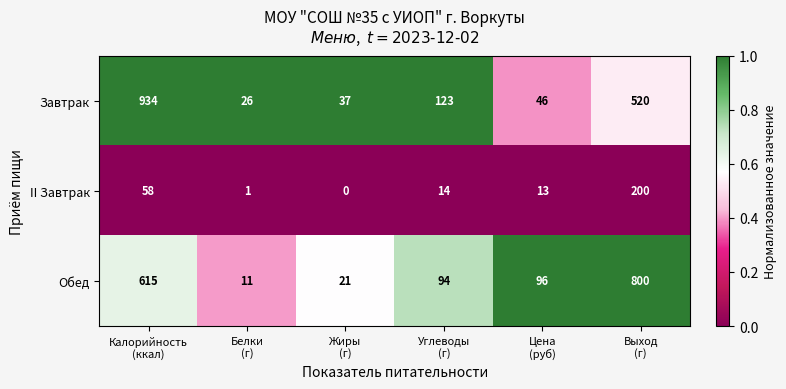

What is the average value of the Обед series?

273